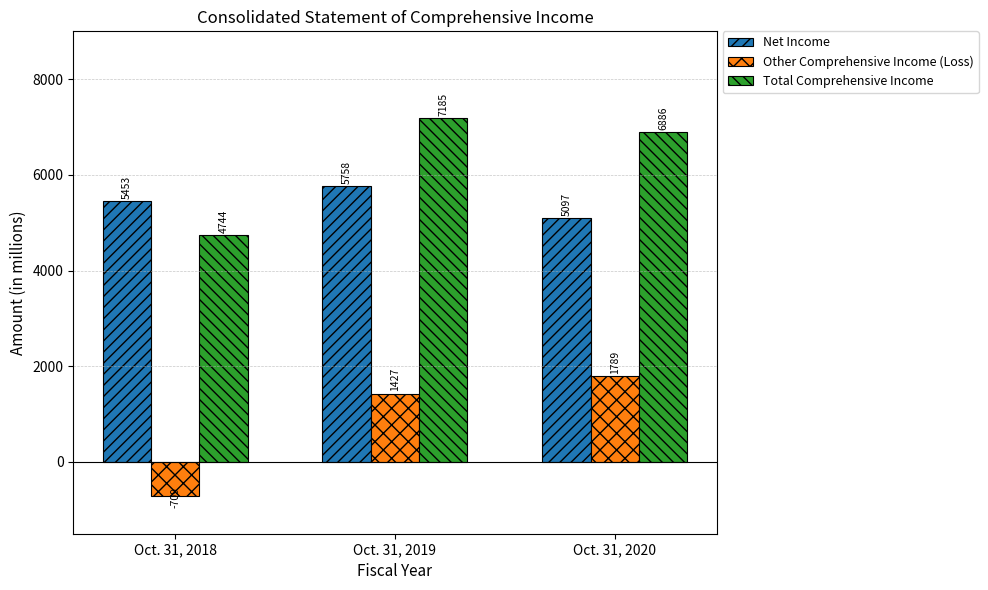

At which label does Total Comprehensive Income first exceed 6886?

Oct. 31, 2019